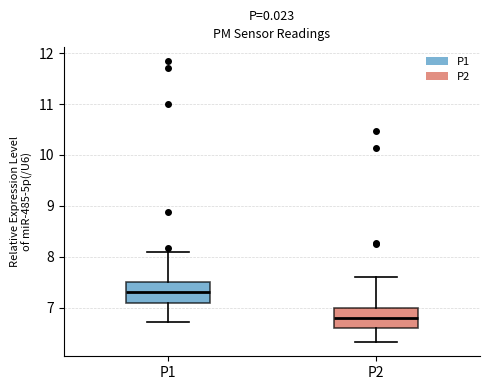

Reading left to right, transcribe this box plot: for each box, give where its median line is, the range the box spans, and where its two whiskers end, as read against the y-axis. The values are not printed on the chart, so give them approximately, as read against the axis.

P1: median 7.3, box 7.1 to 7.5, whiskers 6.7 to 8.1
P2: median 6.8, box 6.6 to 7.0, whiskers 6.3 to 7.6